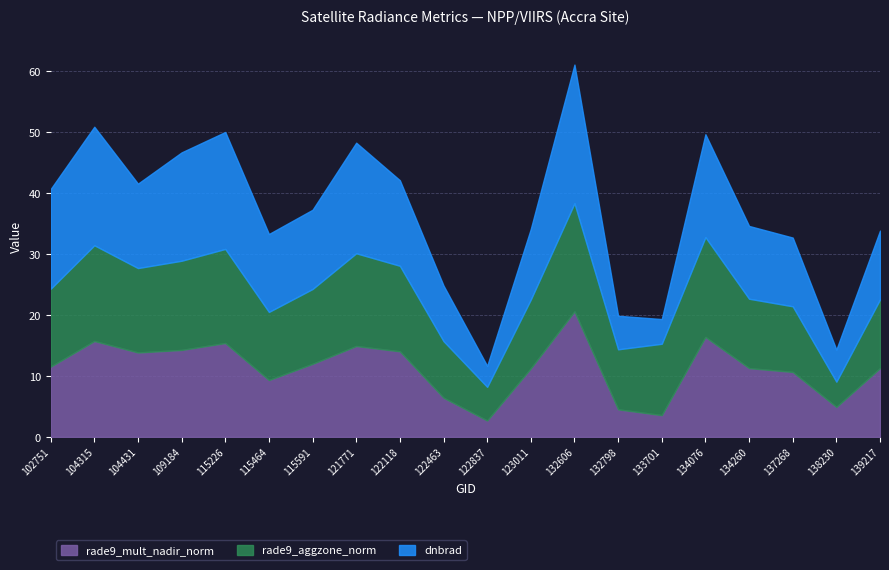

What is the difference between the highest and lowest values at 132606?

40.5